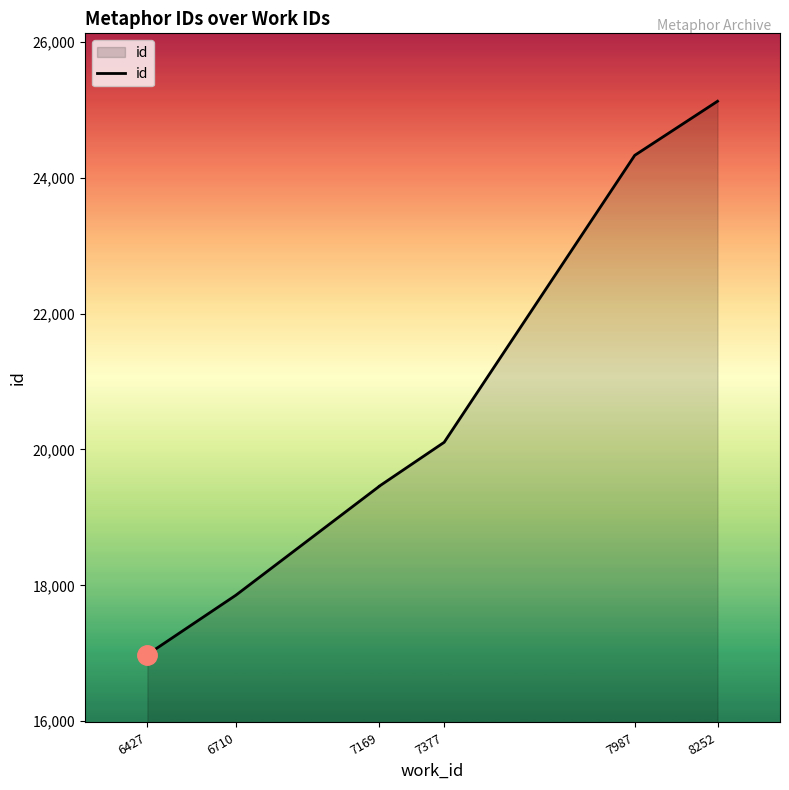

Does the chart display data point markers on the line(s)?

No